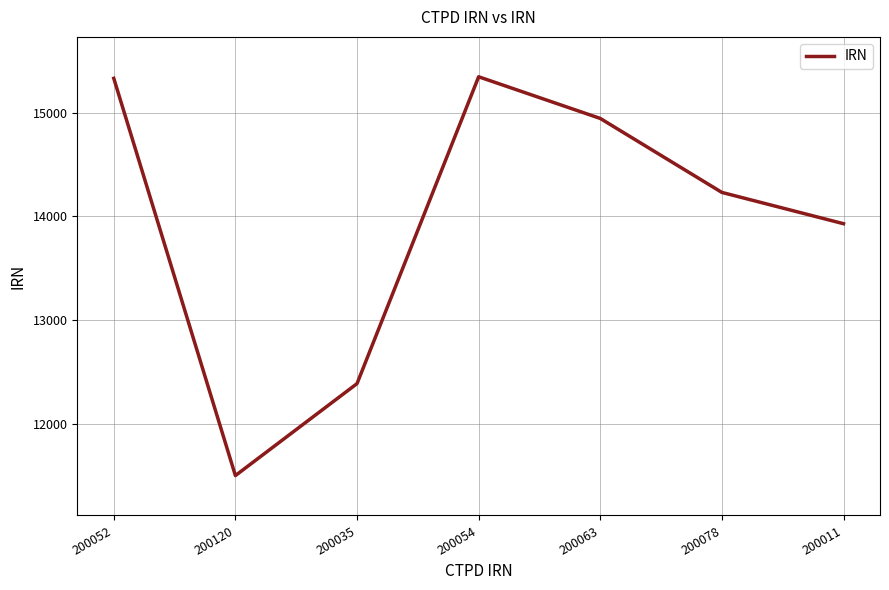

Which category has the lowest value across all series?

200120